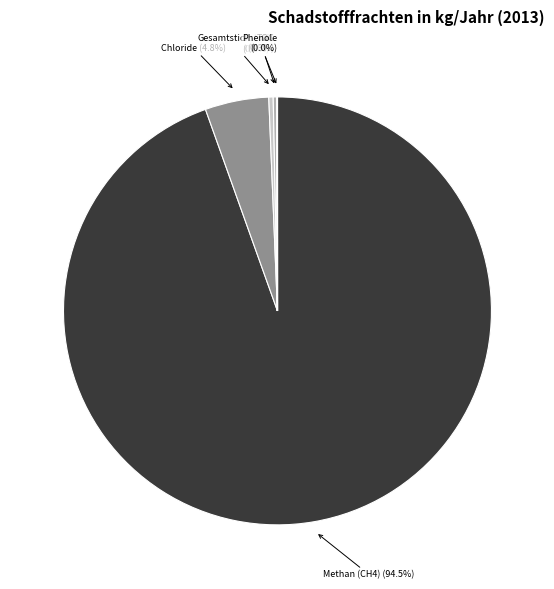

Count the number of slices in the pie.

13